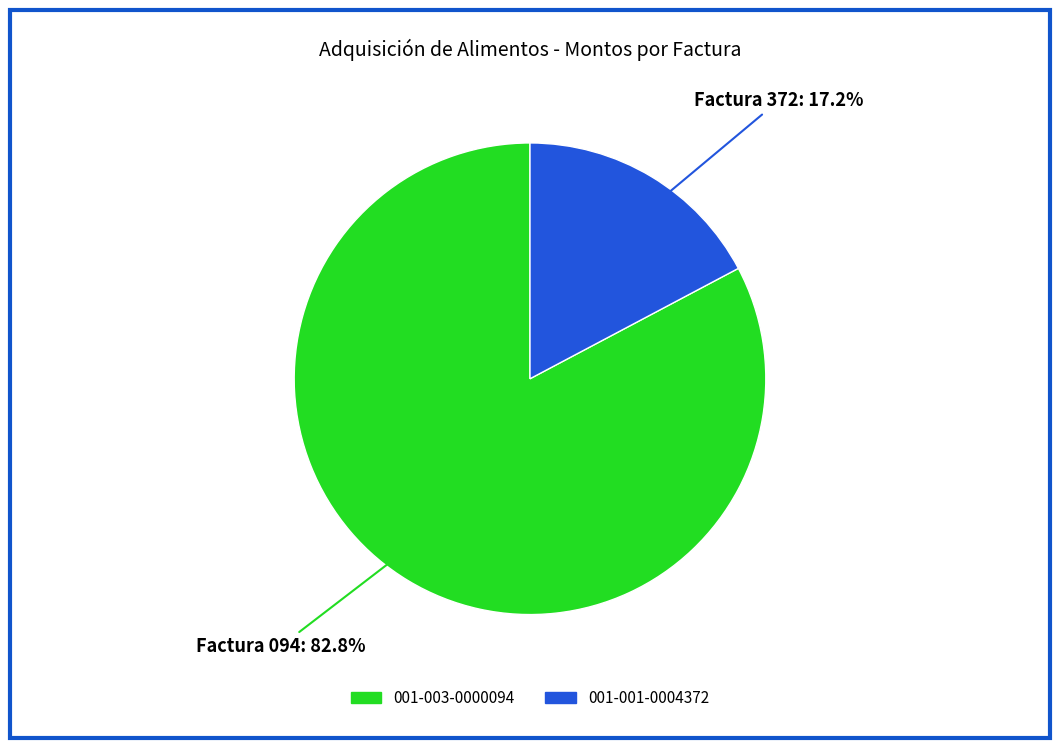

Rank the categories by value from highest to lowest.

001-003-0000094, 001-001-0004372